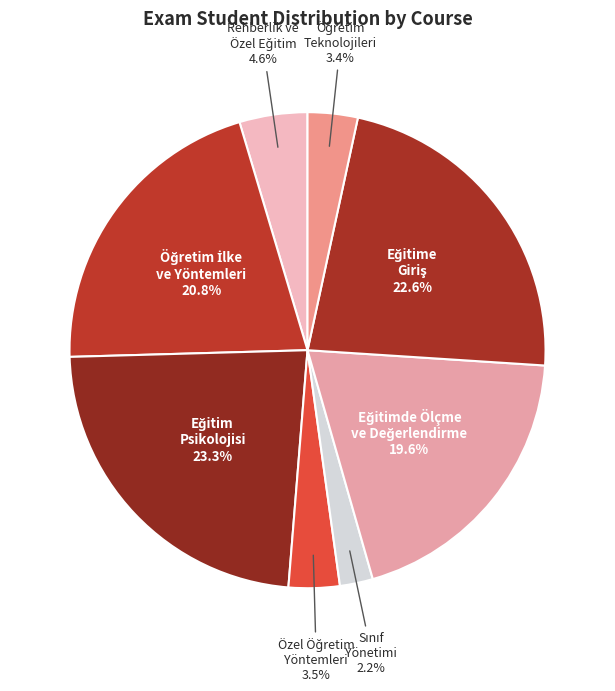

Does any single category account for the majority?

No